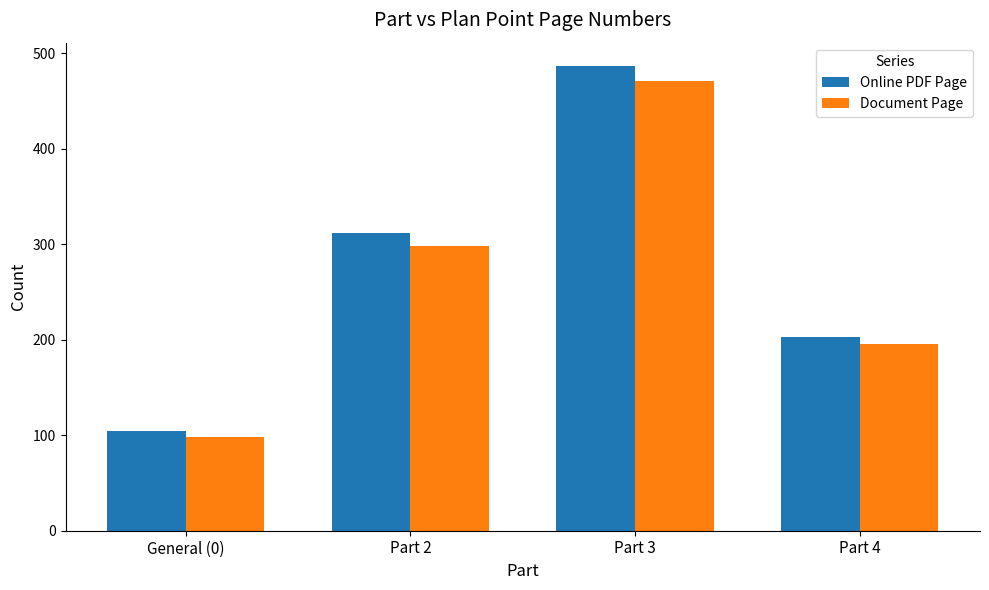

What is the approximate value of Document Page at Part 4, to the nearest 50?

200